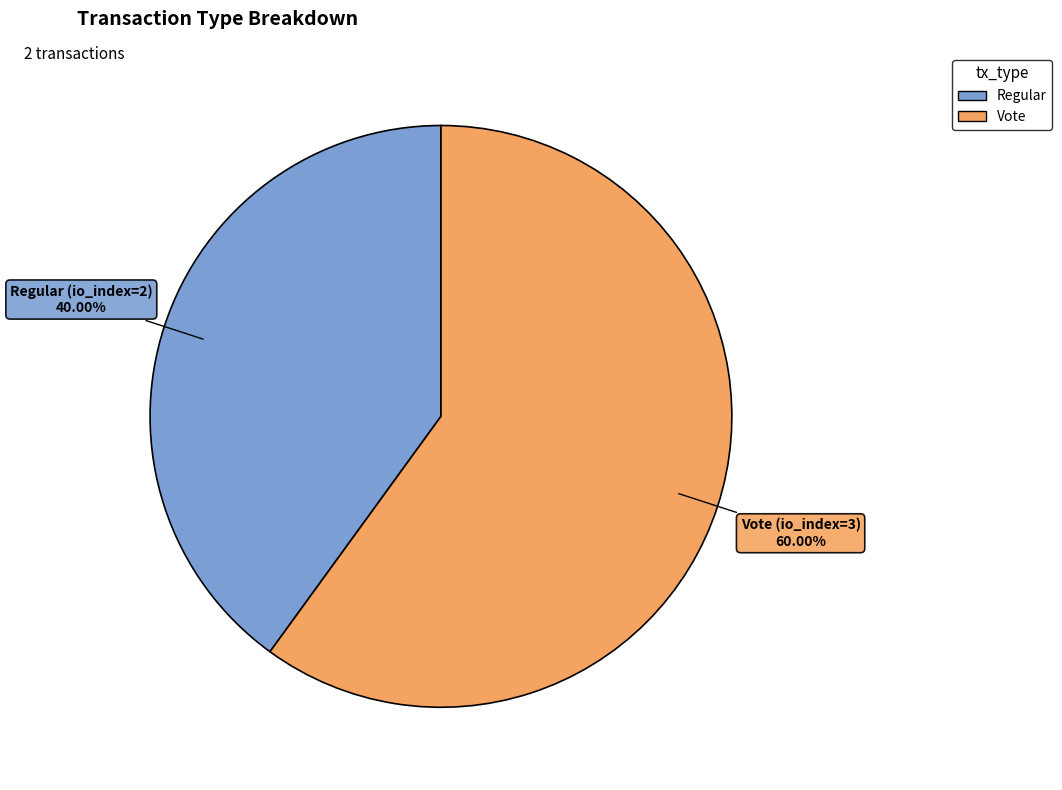

Does any single category account for the majority?

Yes